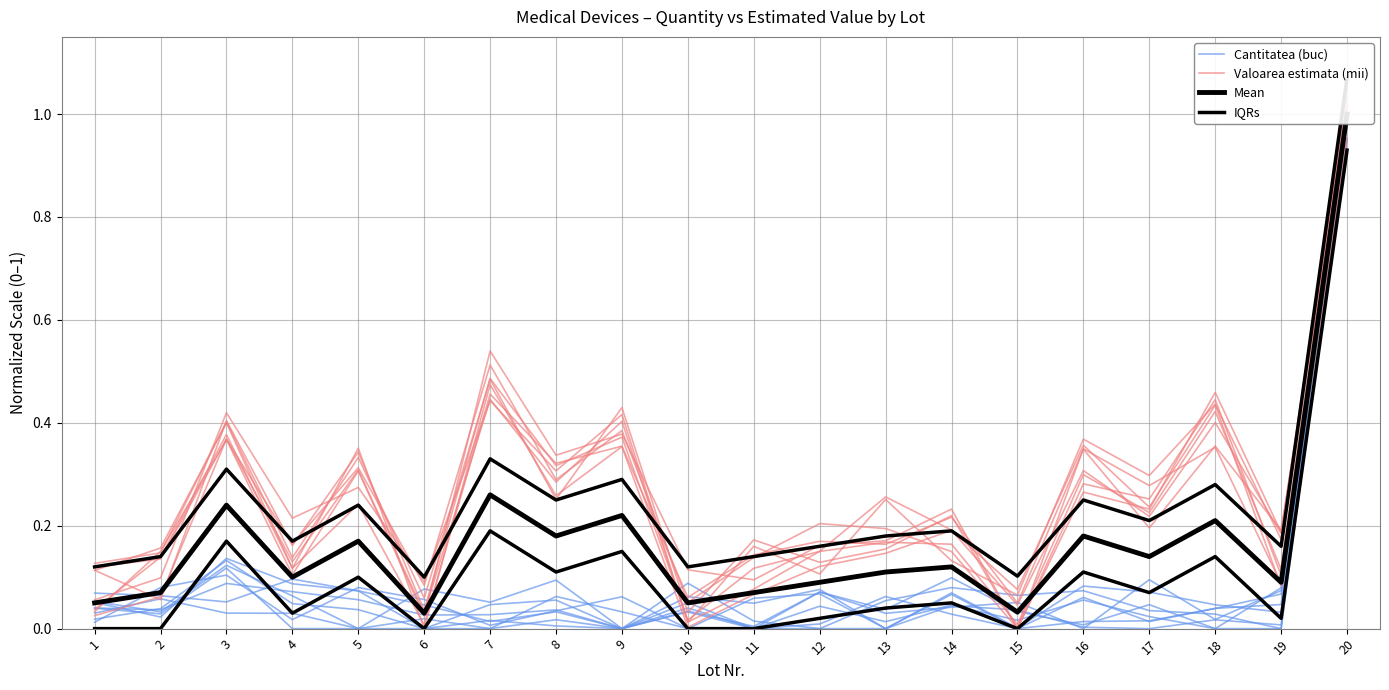

True or false: Valoarea estimata (mii) has more than 1 points higher than both neighbors.

True